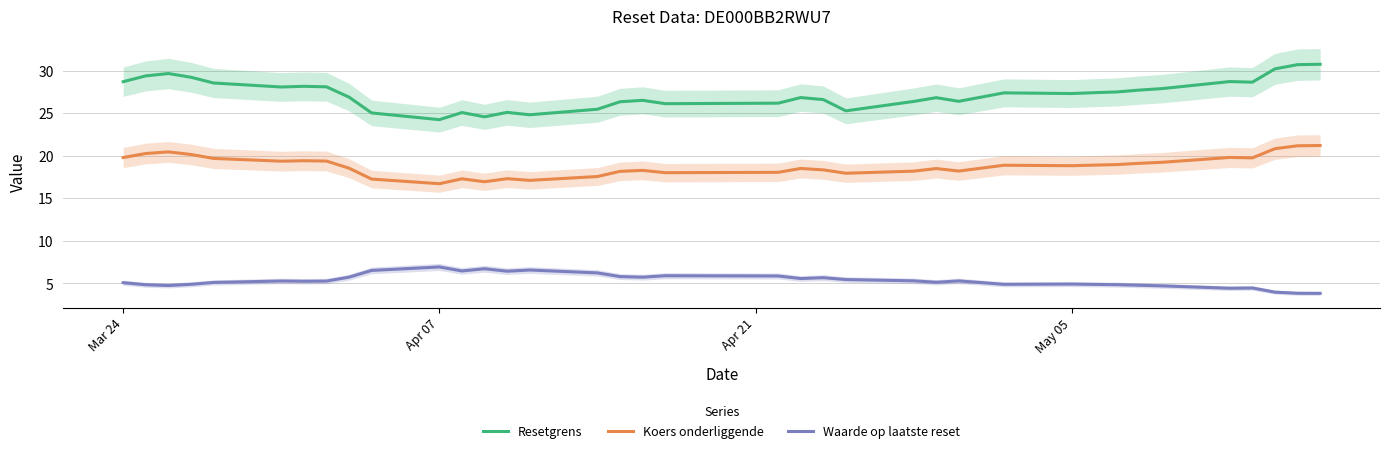

Reading left to right, what are all the values shown in this chart?

Resetgrens: 28.7	29.4	29.7	29.2	28.5	28.1	28.2	28.1	26.9	25.0	24.2	25.1	24.6	25.1	24.8	25.5	26.3	26.5	26.1	26.2	26.8	26.6	25.3	26.4	26.8	26.4	27.4	27.3	27.4	27.5	27.7	27.9	28.7	28.6	30.2	30.7	30.7
Koers onderliggende: 19.8	20.3	20.4	20.1	19.7	19.4	19.4	19.4	18.5	17.3	16.7	17.3	16.9	17.3	17.1	17.6	18.2	18.3	18.0	18.1	18.5	18.3	17.9	18.2	18.5	18.2	18.9	18.8	18.9	19.0	19.1	19.2	19.8	19.8	20.8	21.2	21.2
Waarde op laatste reset: 5.1	4.8	4.8	4.9	5.1	5.3	5.3	5.3	5.7	6.5	6.9	6.5	6.7	6.4	6.6	6.2	5.8	5.7	5.9	5.9	5.6	5.7	5.5	5.3	5.1	5.3	4.9	4.9	4.9	4.9	4.8	4.7	4.4	4.5	4.0	3.9	3.8